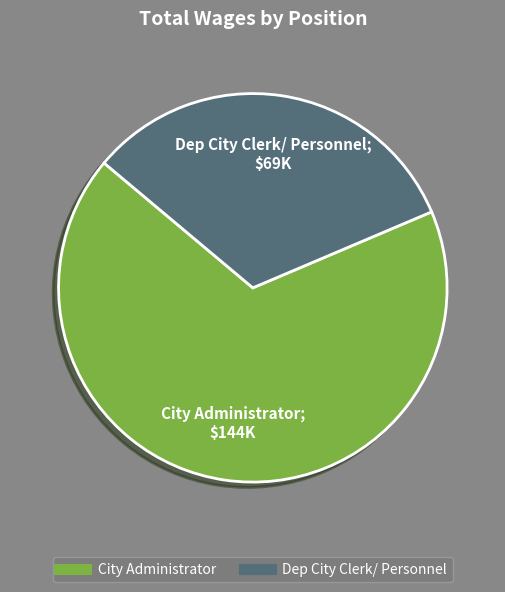

Which slice is the smallest?

Dep City Clerk/ Personnel